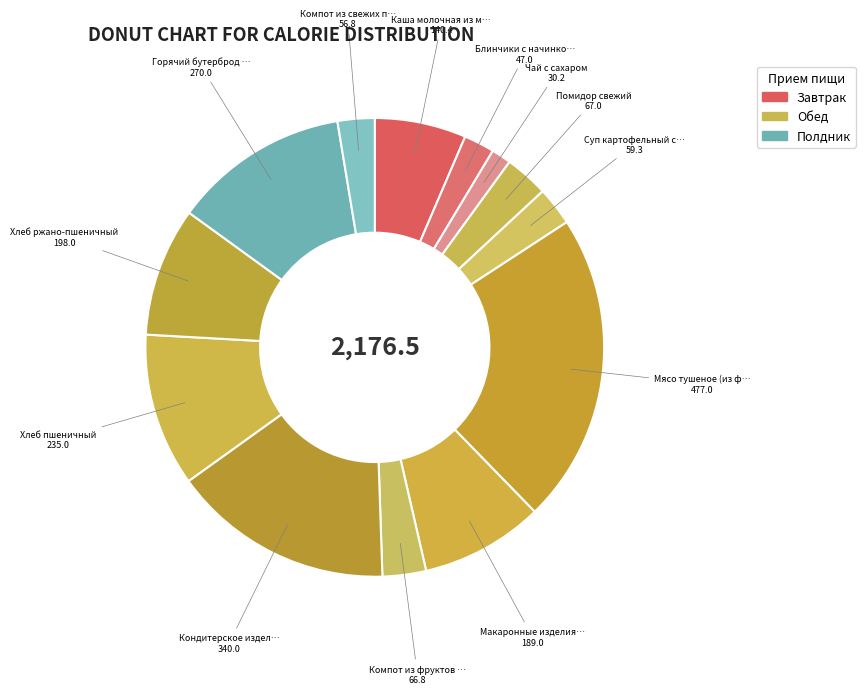

How many slices are in this pie chart?

13